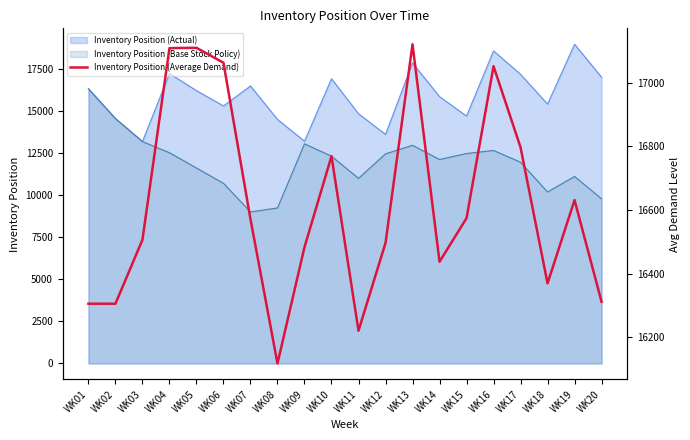

How many points are lower than both their immediate neighbors (excluding endpoints)?

4